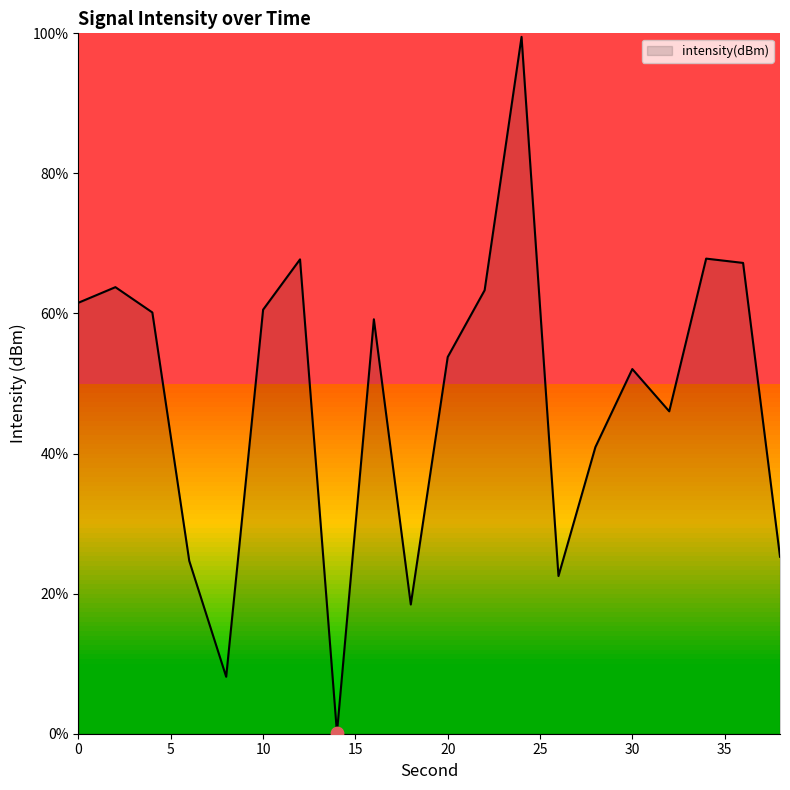

What is the difference between the maximum and minimum values?

99.4